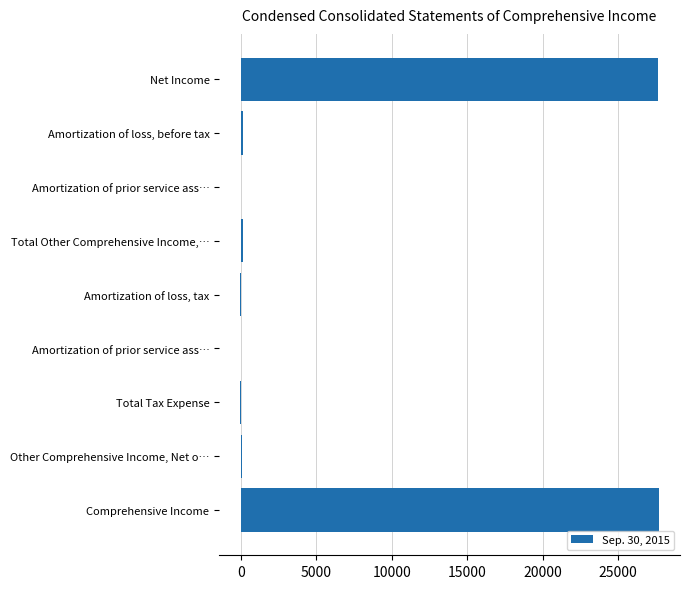

Are the bars horizontal?

Yes